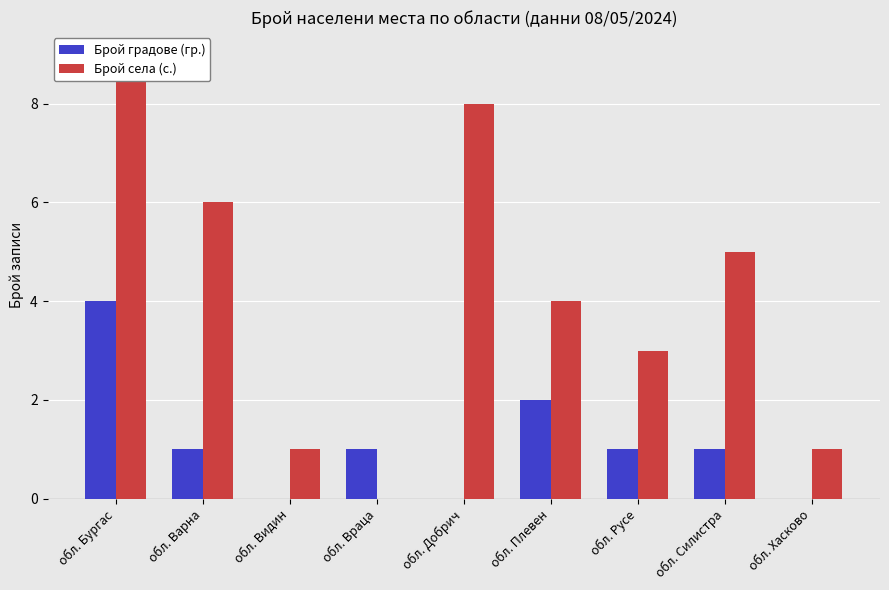

The value of Брой градове (гр.) at обл. Хасково is 0. True or false?

True